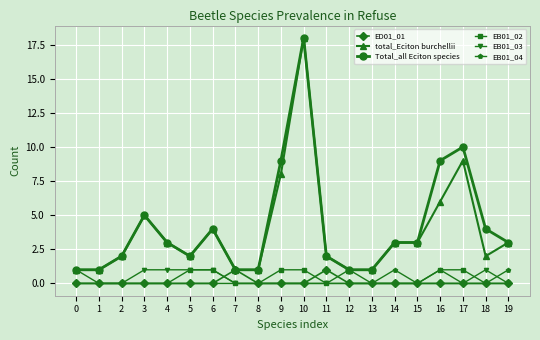

Which category has the highest value in the Total_all Eciton species series?

10